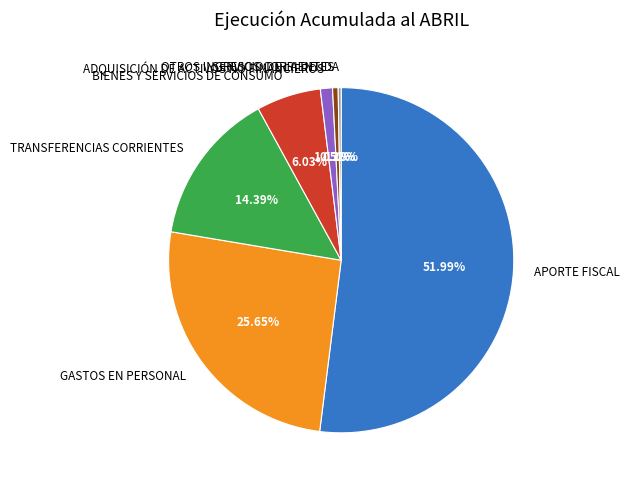

True or false: OTROS INGRESOS CORRIENTES accounts for 13% of the total.

False